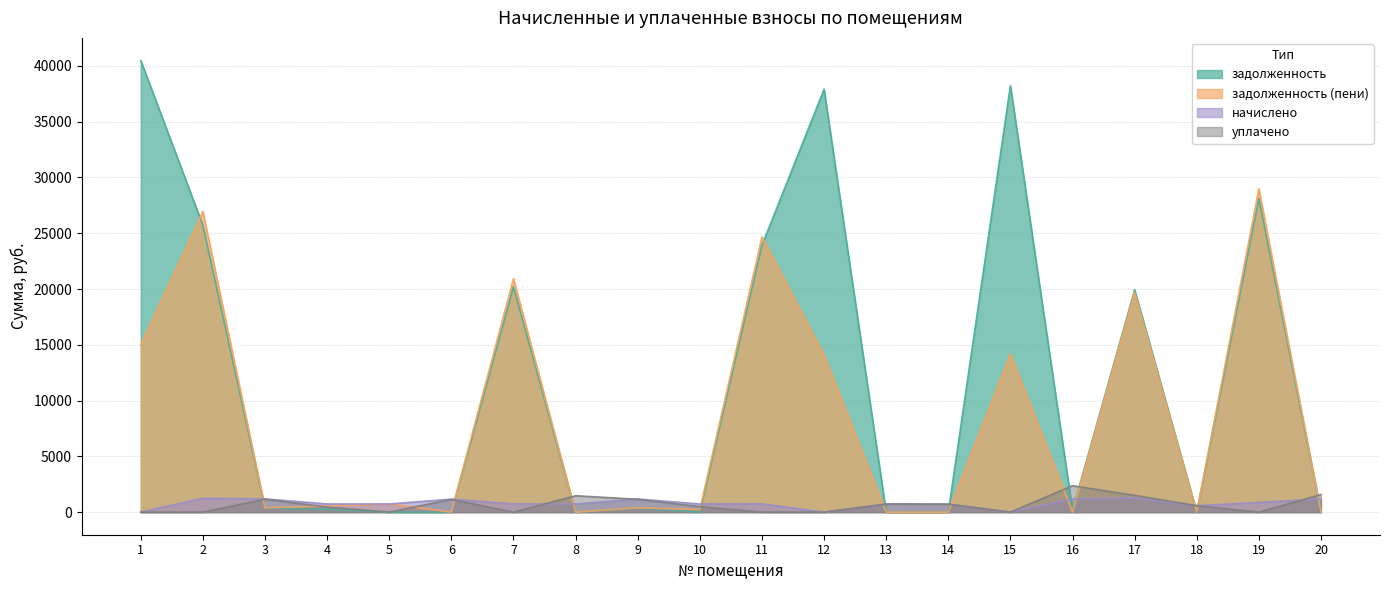

How many times do задолженность and начислено cross each other?

11